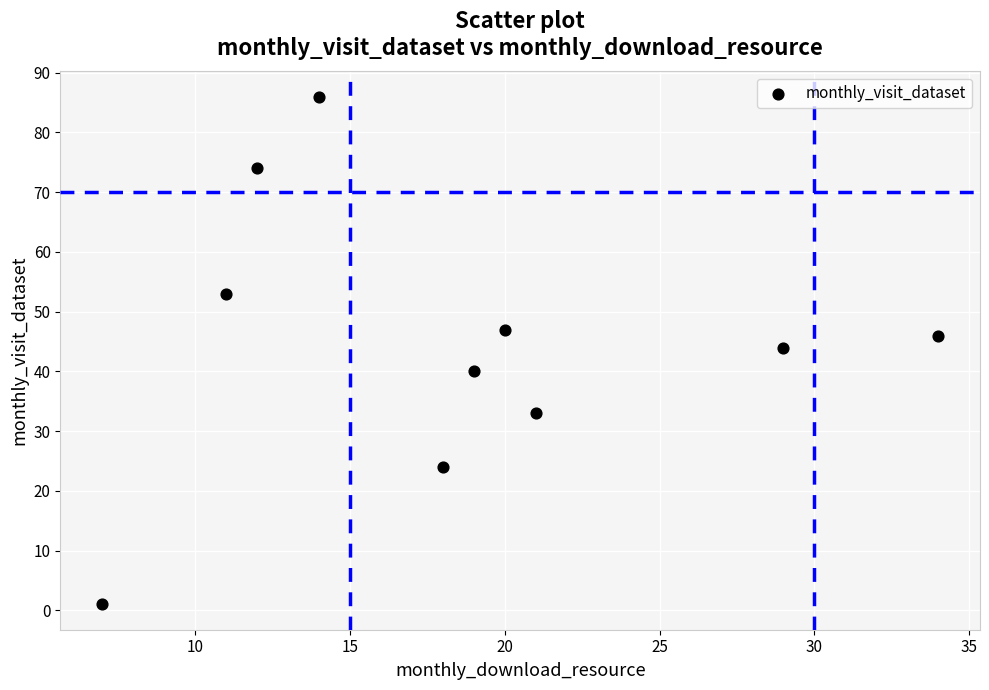

What Y value in the scatter plot is closest to 43?

44